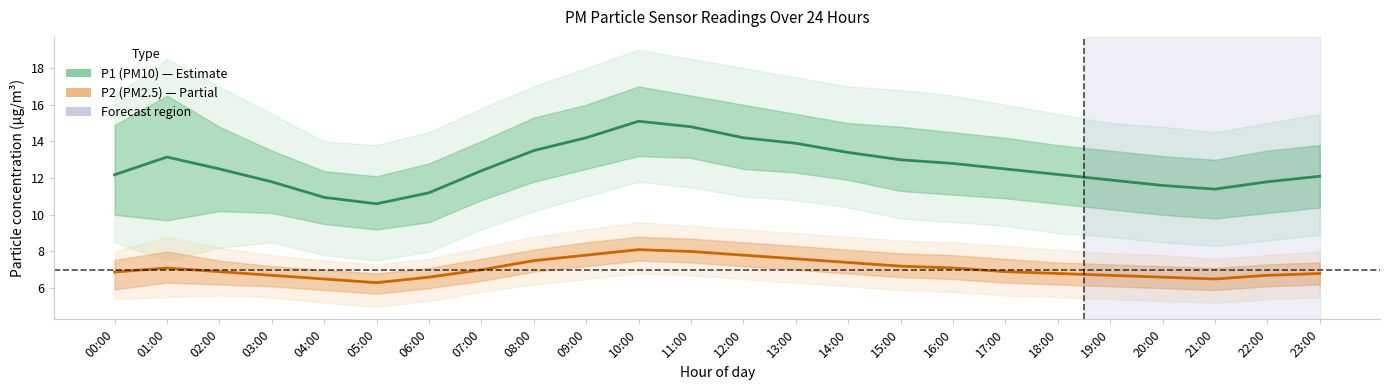

At how many categories does at least one series exceed 8?

24